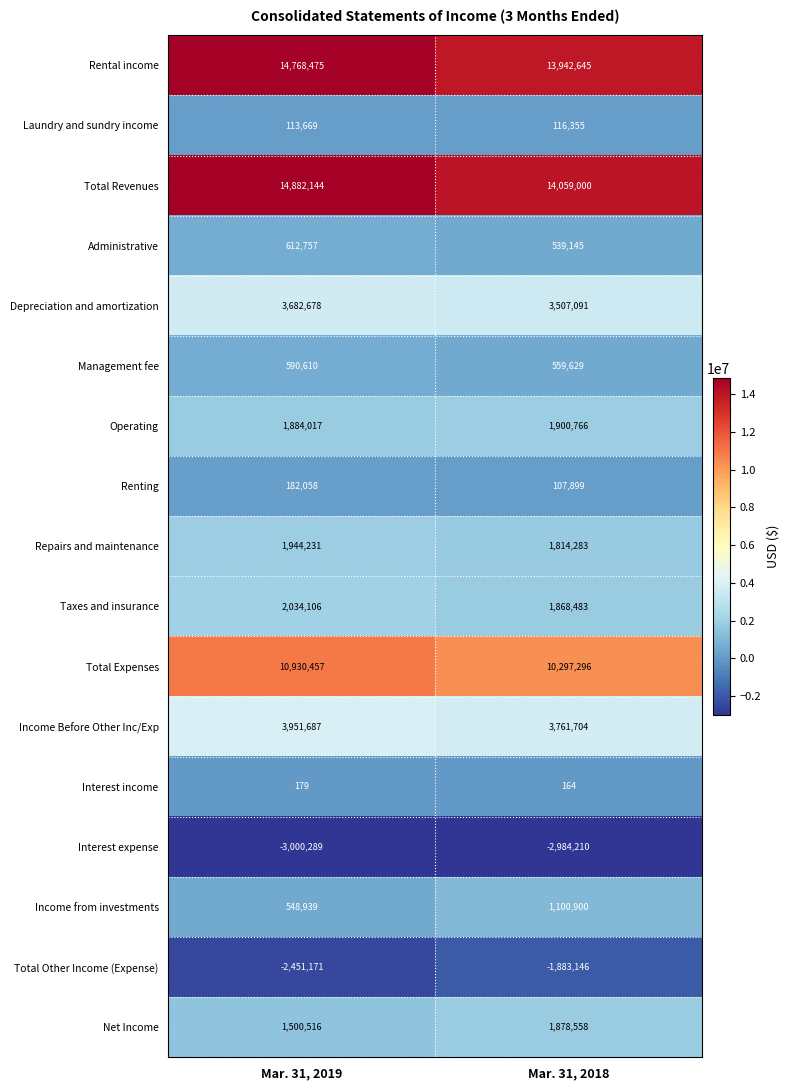

How many categories are shown in the chart?

2